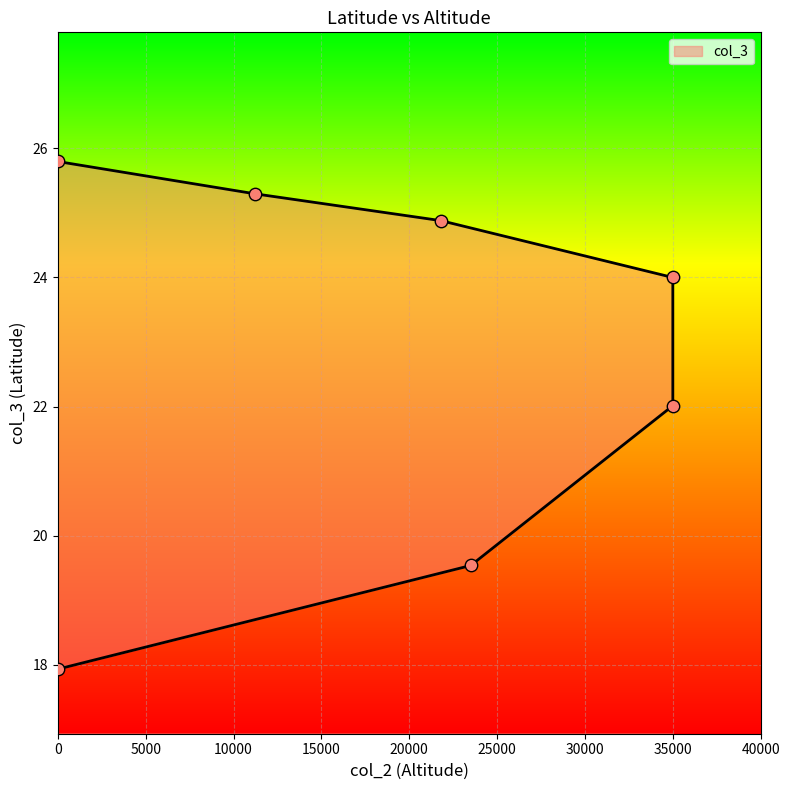

What is the ratio of the value at 0 to the value at 21800?

0.7